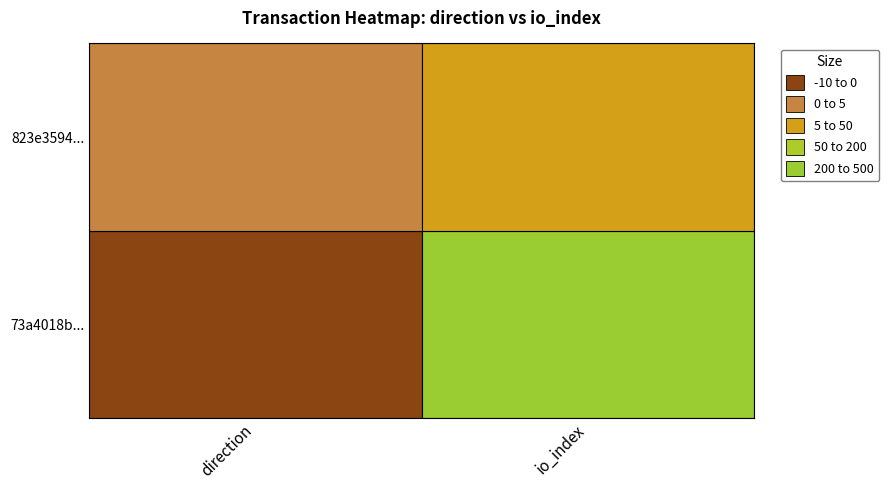

Which series has the largest total across all categories?

73a4018bb8b2e08612e7cc86f8a0a84c46797fd